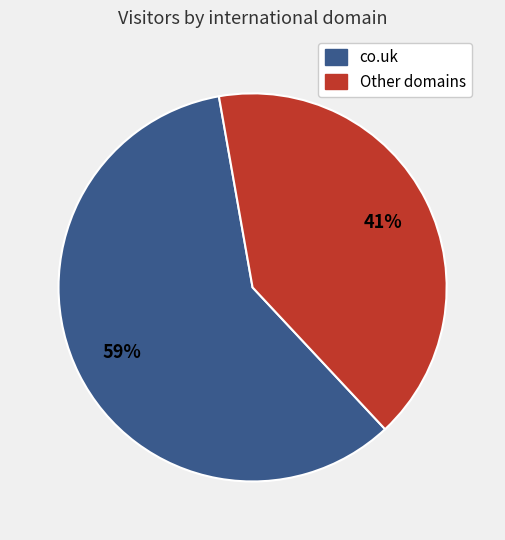

To the nearest percent, what is the average slice percentage?

50%